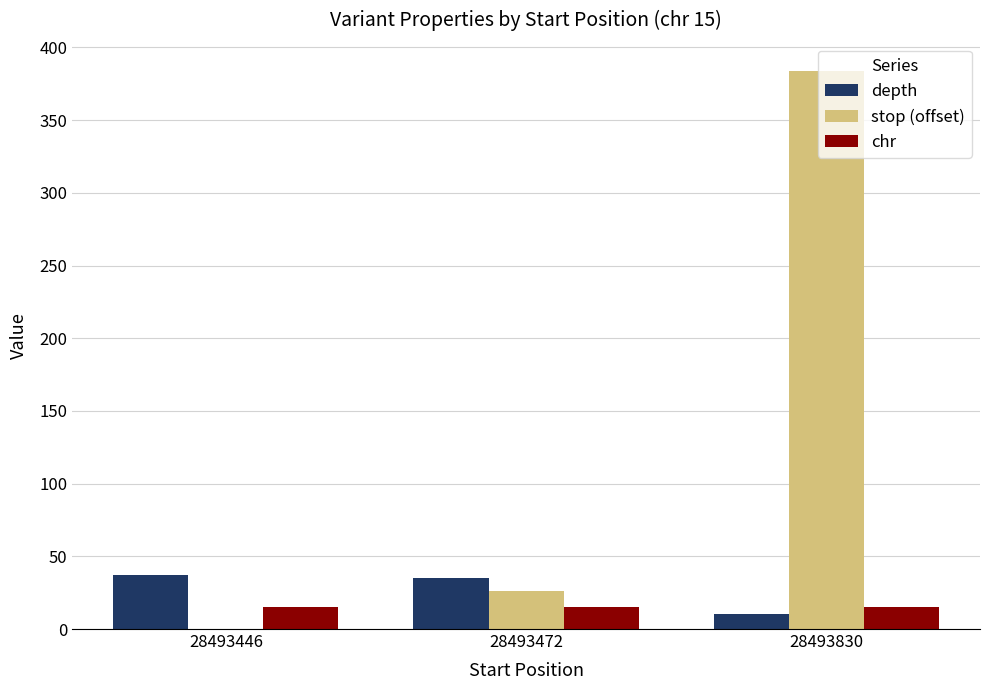

Reading left to right, extract all data points from this chart.

depth: 28493446=37	28493472=35	28493830=10
stop (offset): 28493446=0	28493472=26	28493830=384
chr: 28493446=15	28493472=15	28493830=15